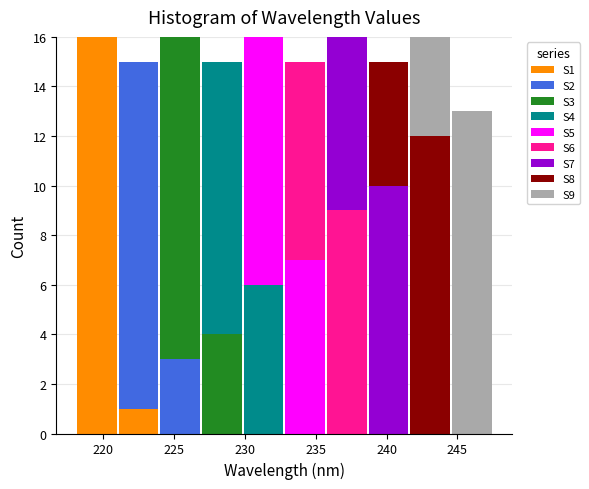

What is the total height of the stacked bar covering 218.0 to 221.0 on the x-axis? Neither the bar edges nor the heights are printed on the chart, so give them approximately, as read against the axes.

16